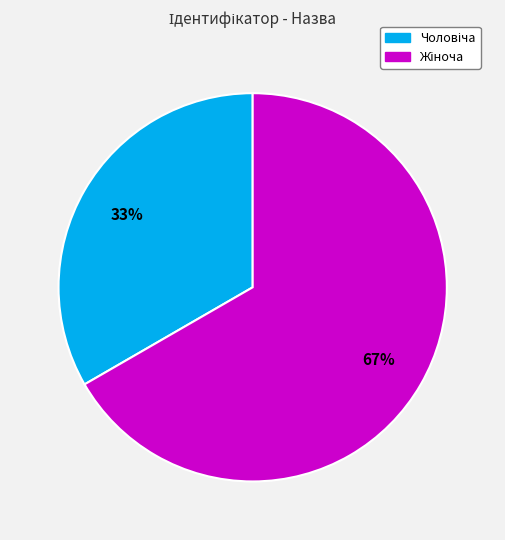

To the nearest percent, what is the average slice percentage?

50%